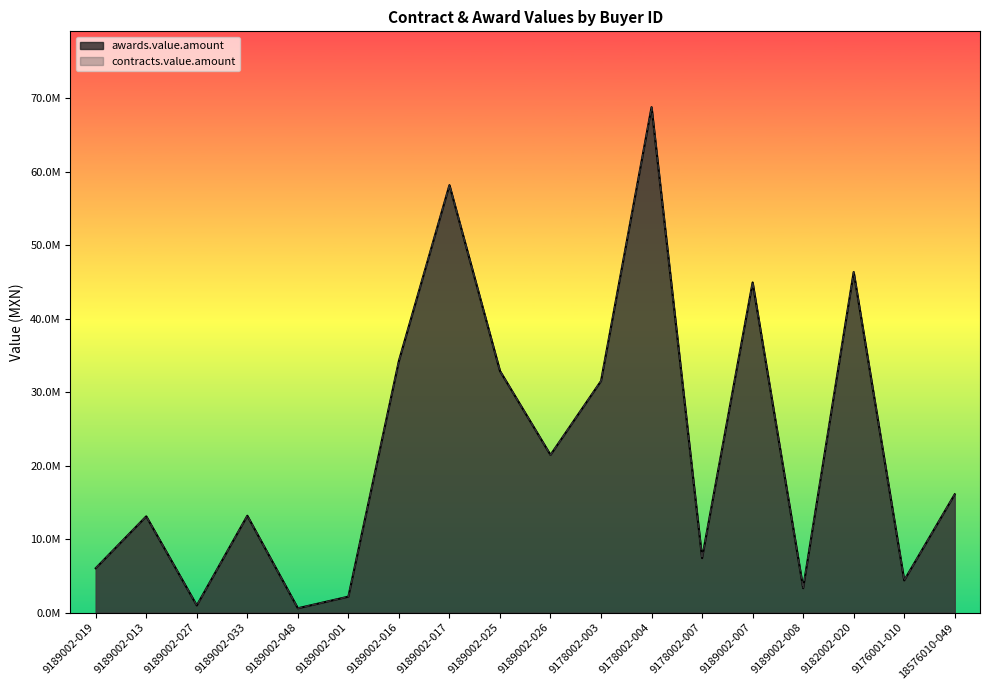

True or false: contracts.value.amount and awards.value.amount cross at least once.

False